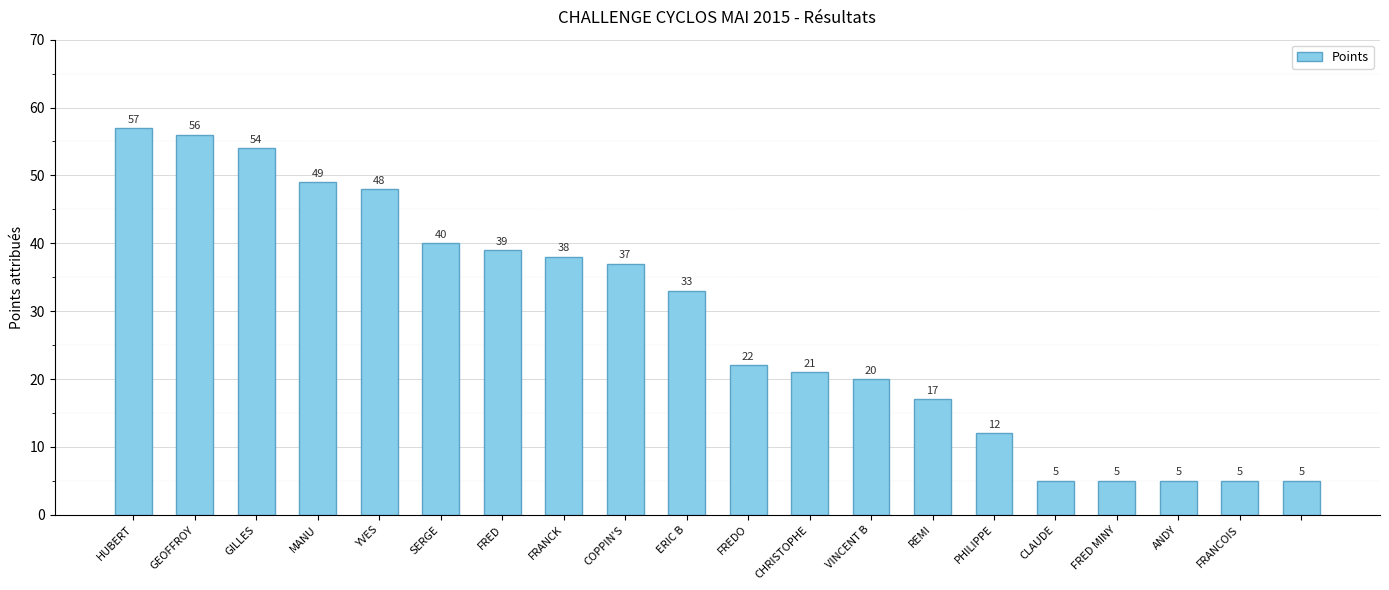

What is the value of the 4th bar from the left?

49